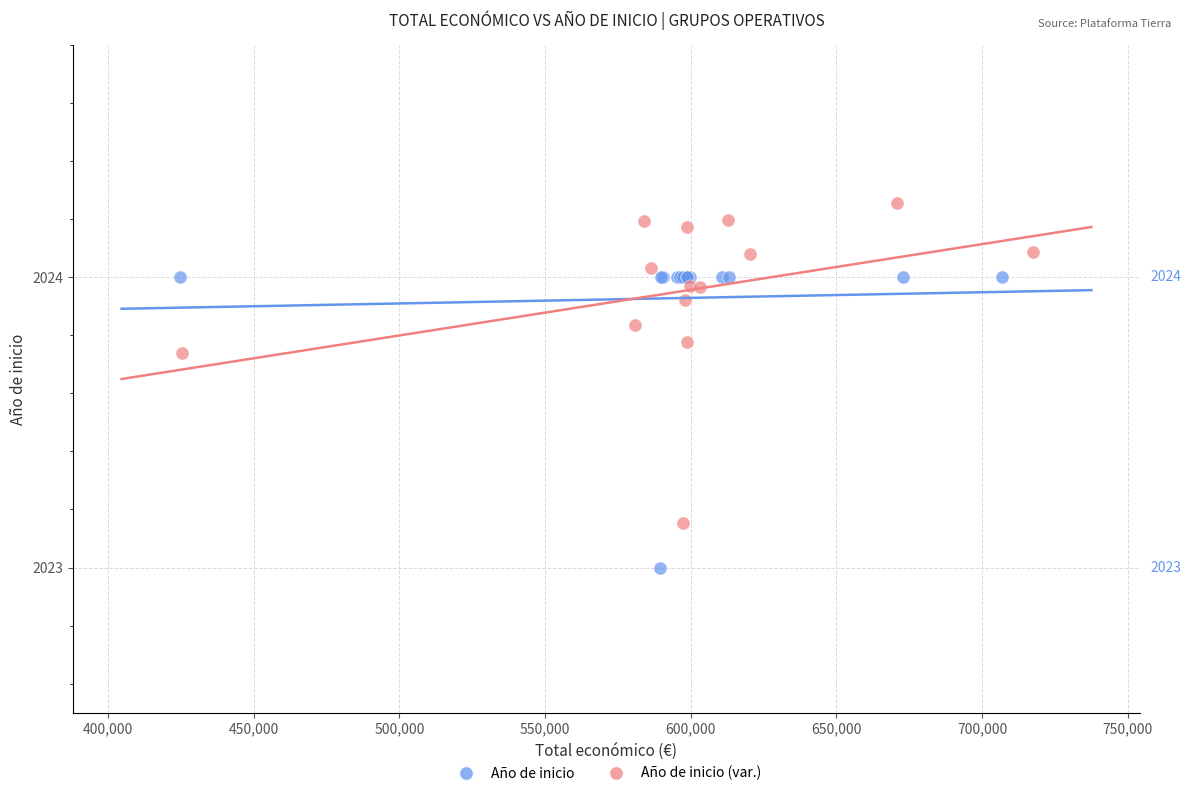

Which series reaches the maximum Y coordinate?

Año de inicio (var.)